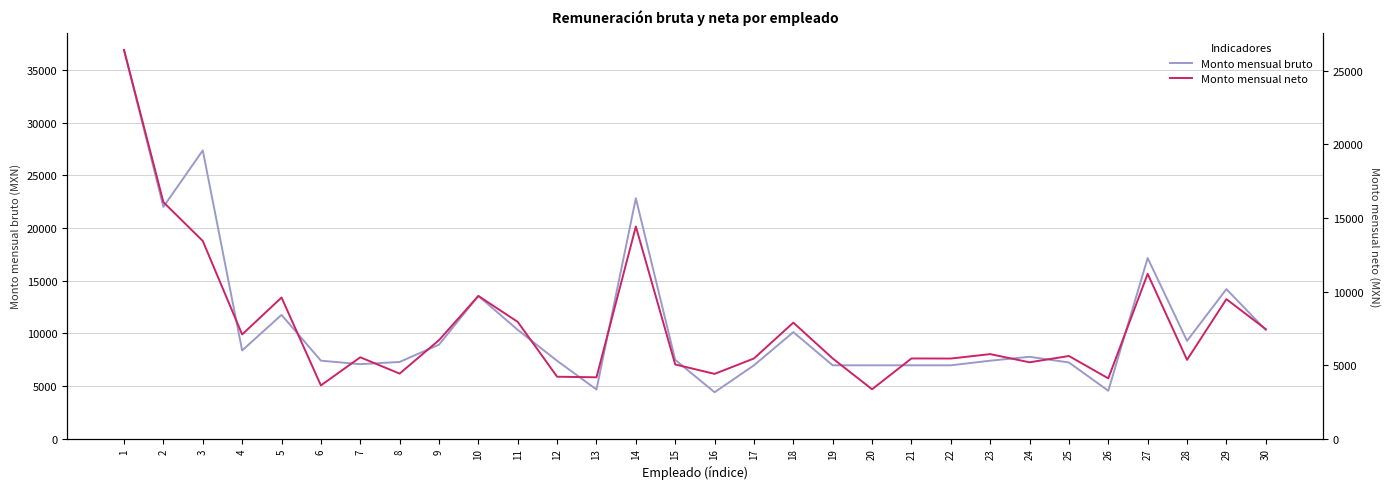

Which category has the lowest value in the Monto mensual bruto series?

16